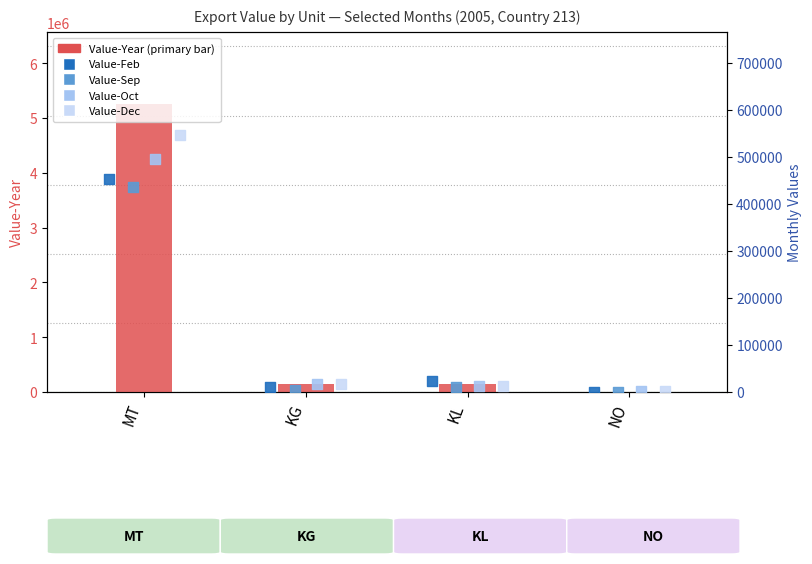

What are all the series names shown in the legend?

Value-Year, Value-Feb, Value-Sep, Value-Oct, Value-Dec